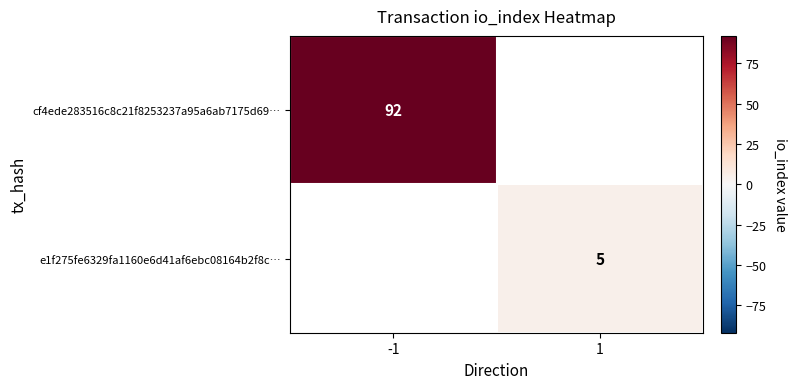

The e1f275fe6329fa1160e6d41af6ebc08164b2f8c… series shows 5.0 at 1. True or false?

True